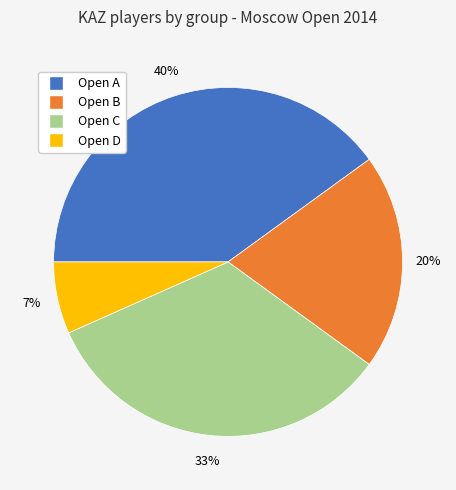

Count the number of slices in the pie.

4